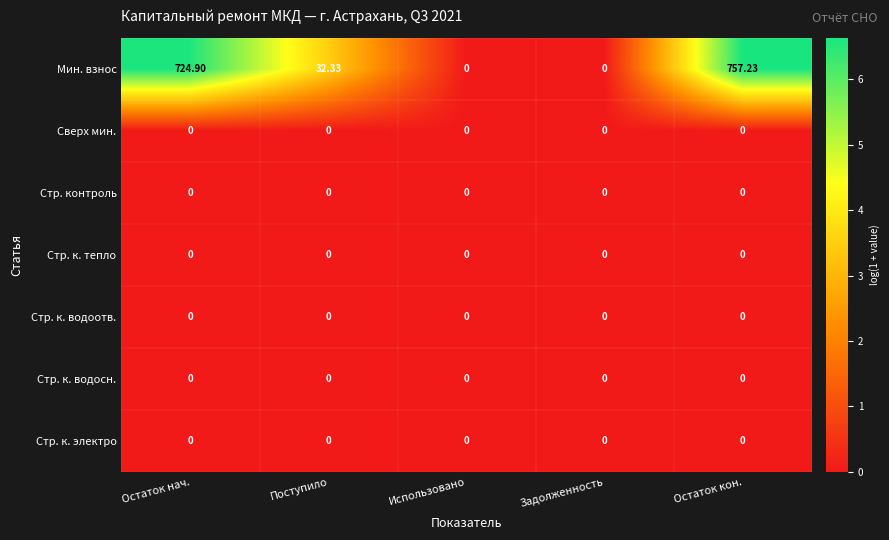

At which category is the sum across all series the highest?

Остаток кон.